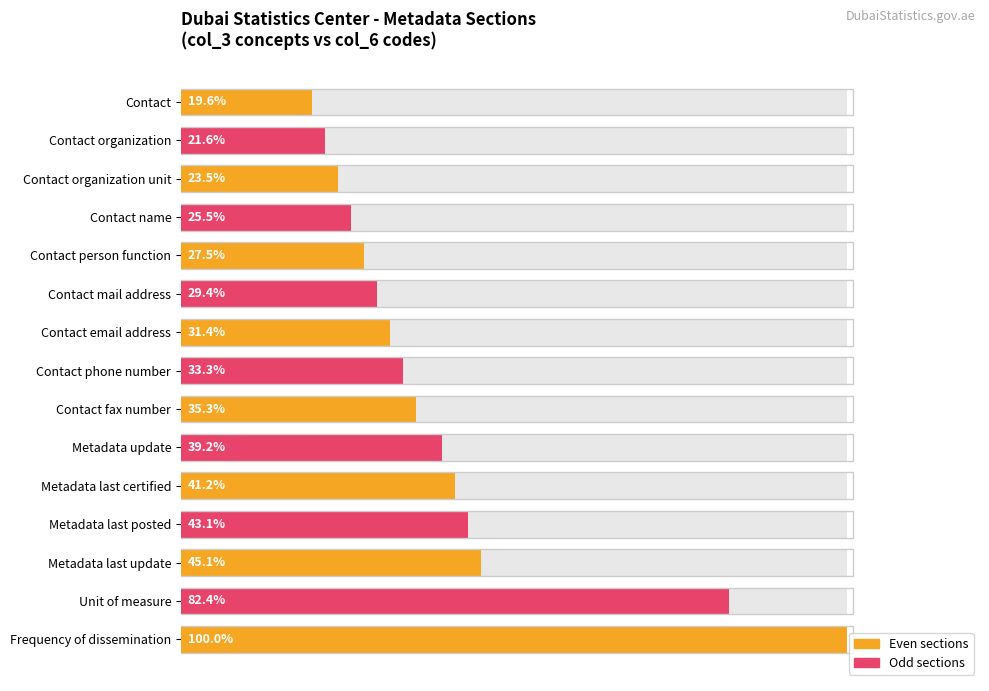

What is the difference between the second highest and second lowest values?

60.8